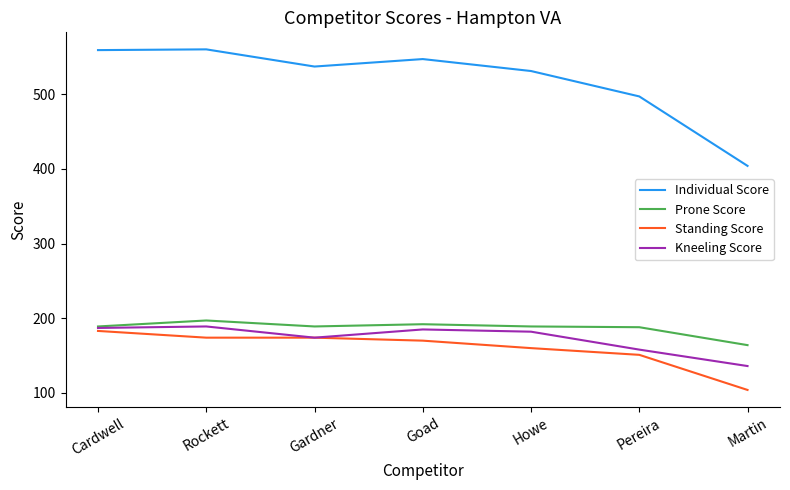

What is the maximum value for Standing Score?

183